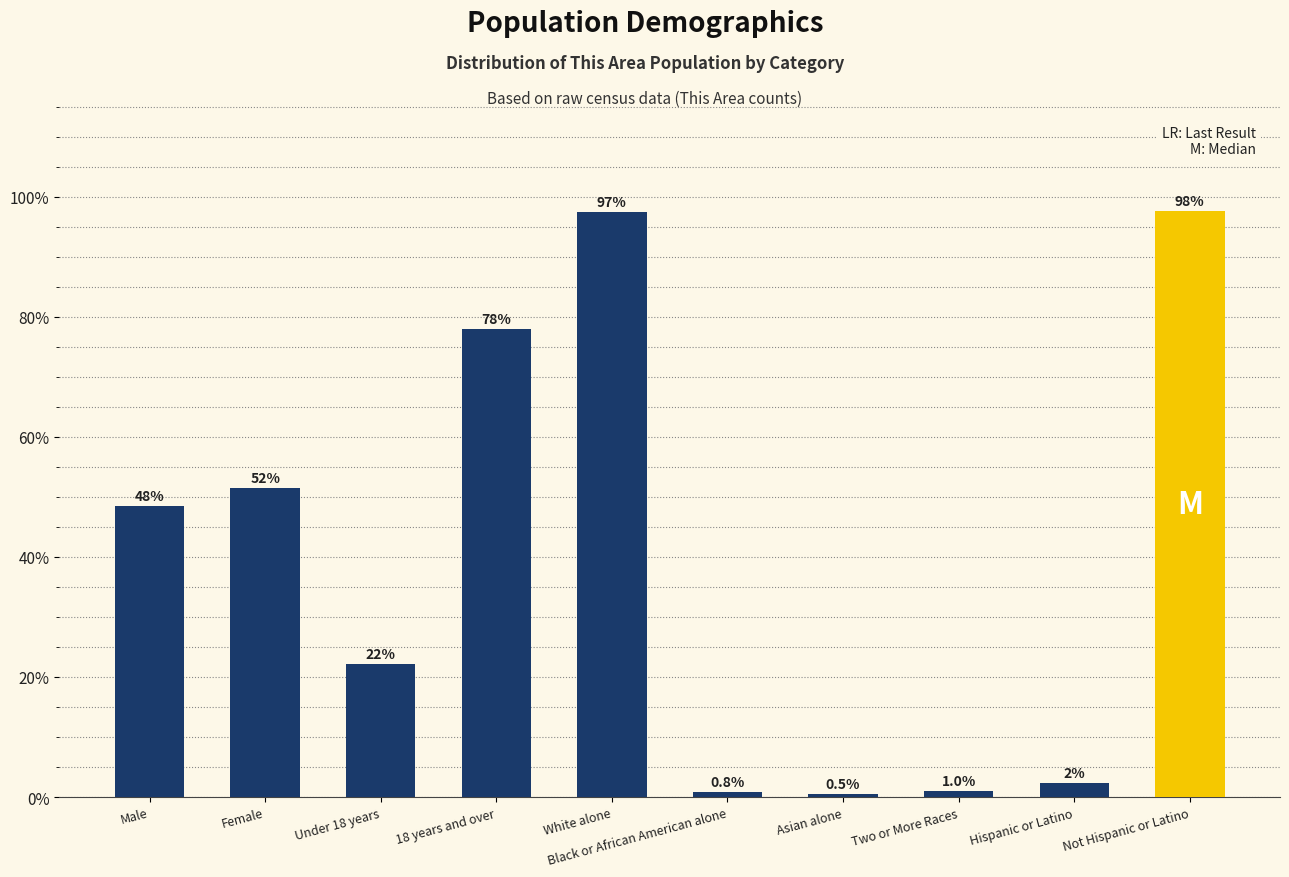

What is the difference between the values at Female and Male?

3.1